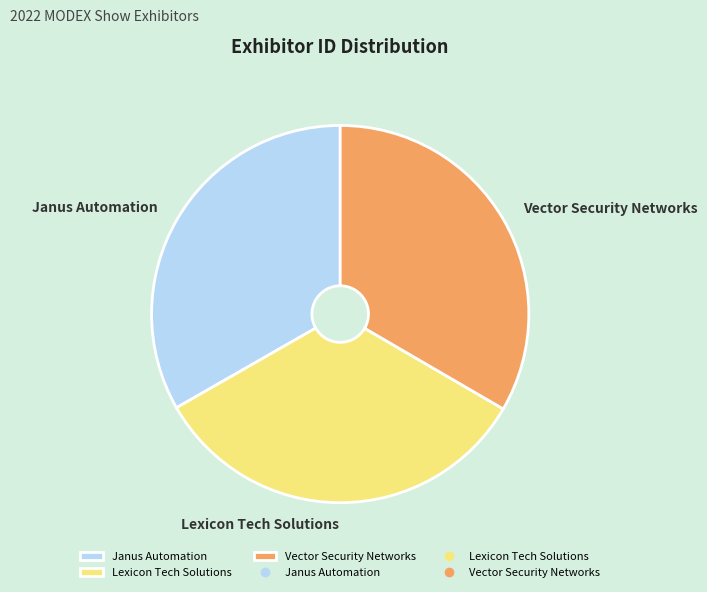

How many slices are in this pie chart?

3